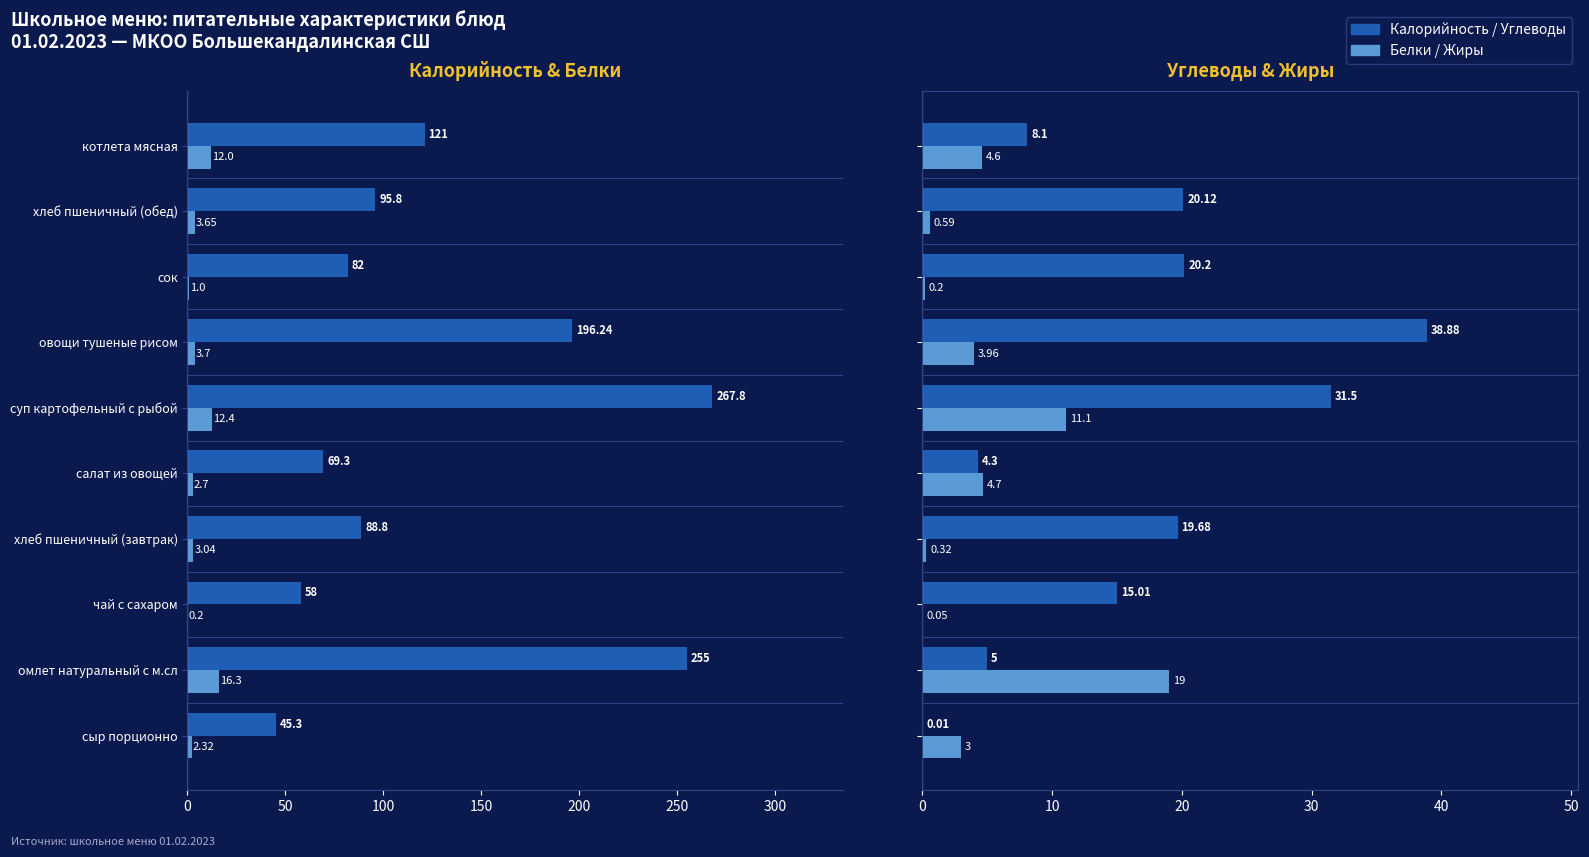

Which series has the widest spread of values?

Калорийность